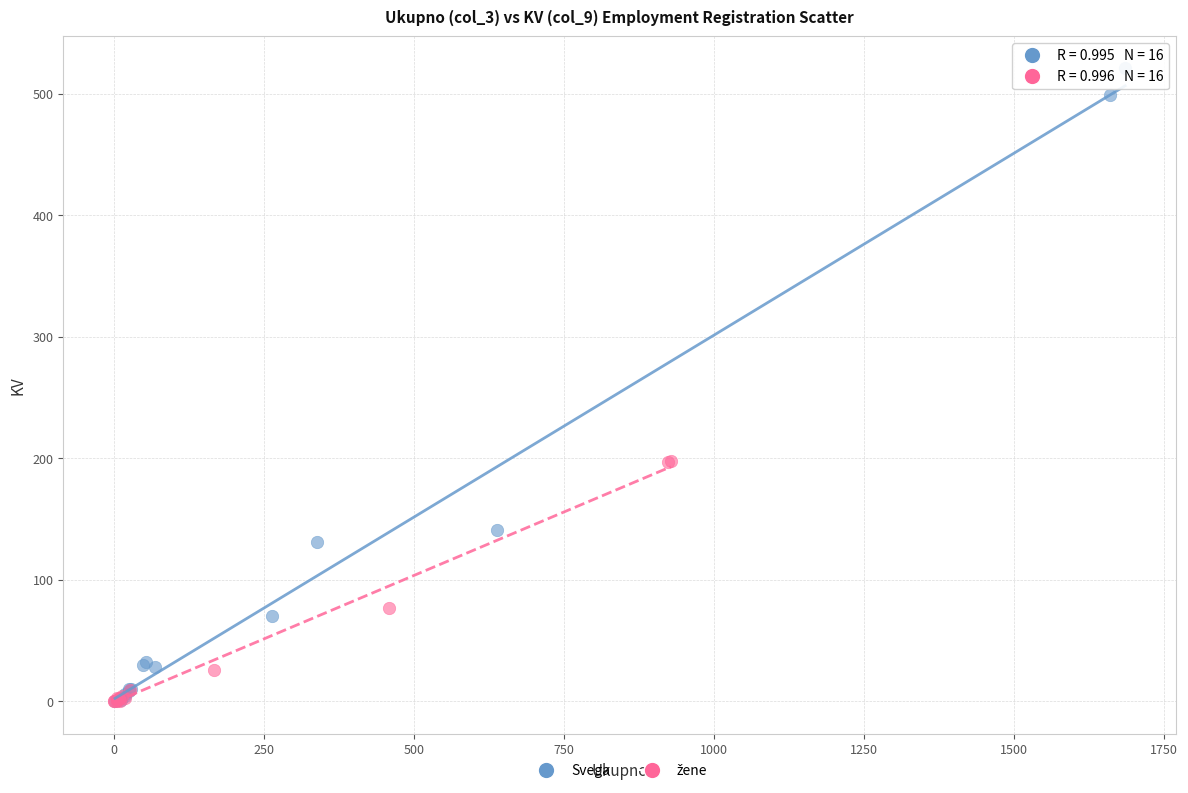

Which series reaches the maximum Y coordinate?

Svega